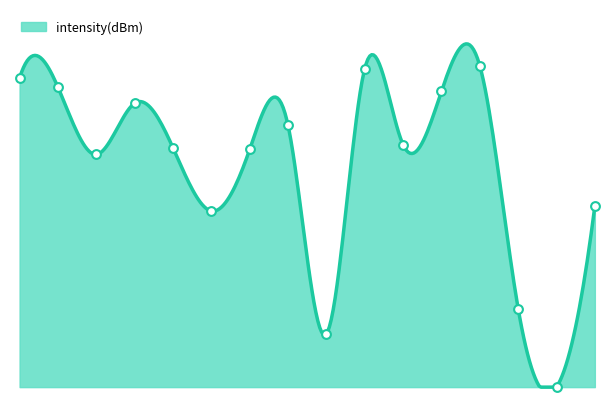

Between 12 and 24, which is larger?

24